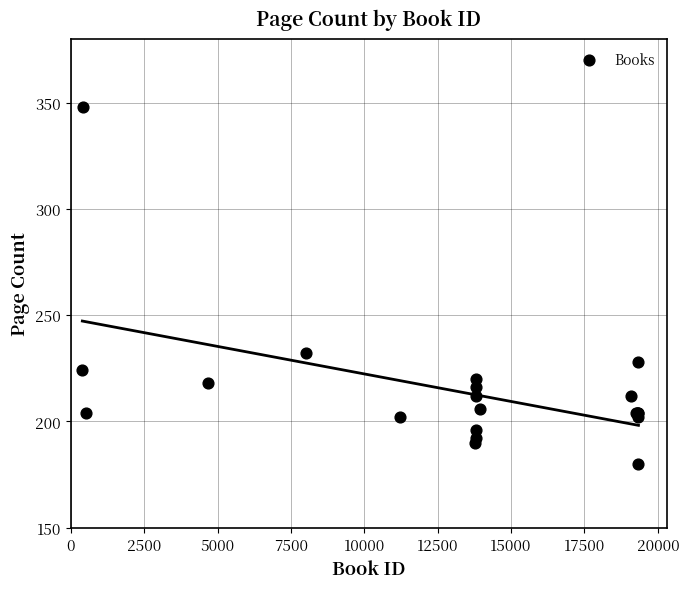

What Y value in the scatter plot is closest to 264?

232